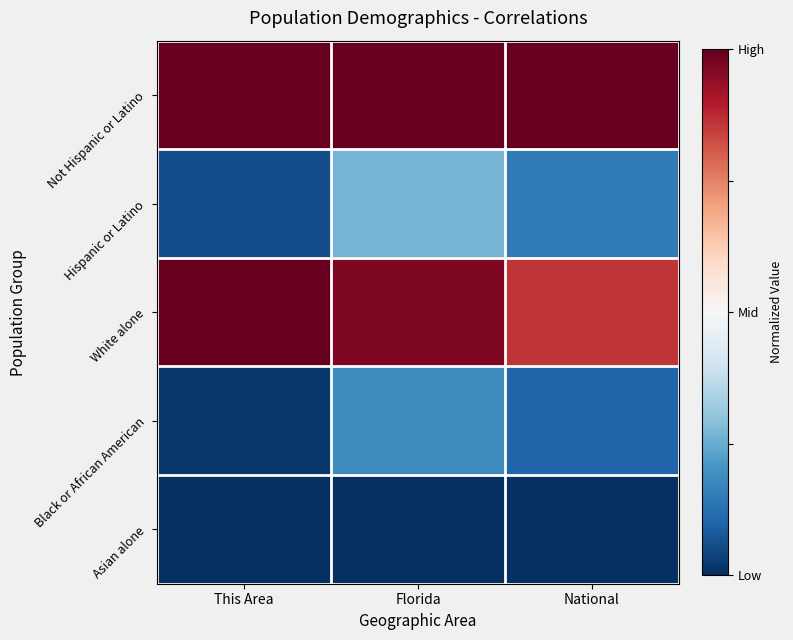

What is the total value across all series at This Area?

2.1